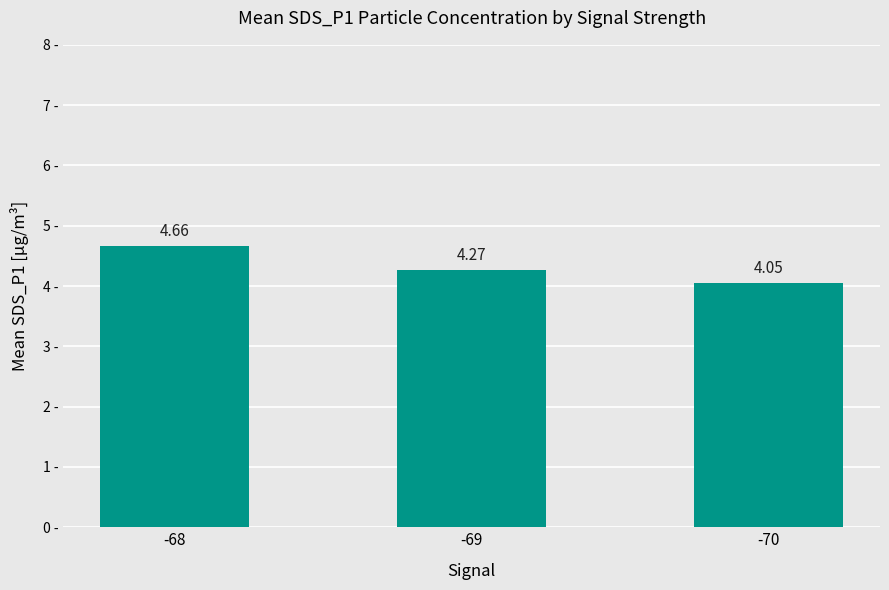

What is the sum of the values at -69 and -70?

8.3